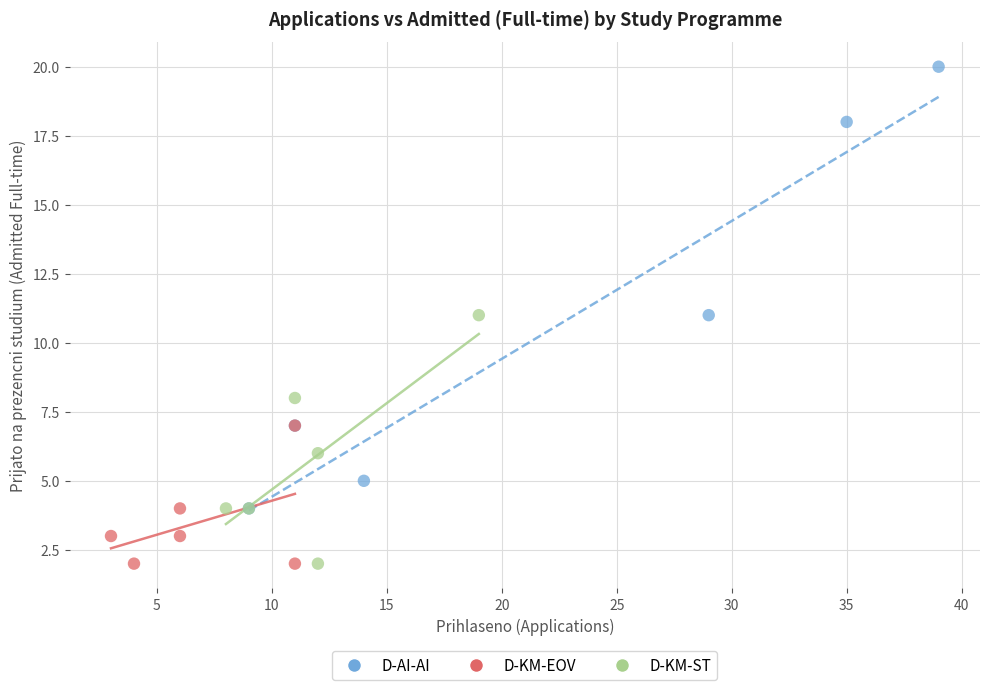

Which series has the largest Y range (max minus min)?

D-AI-AI